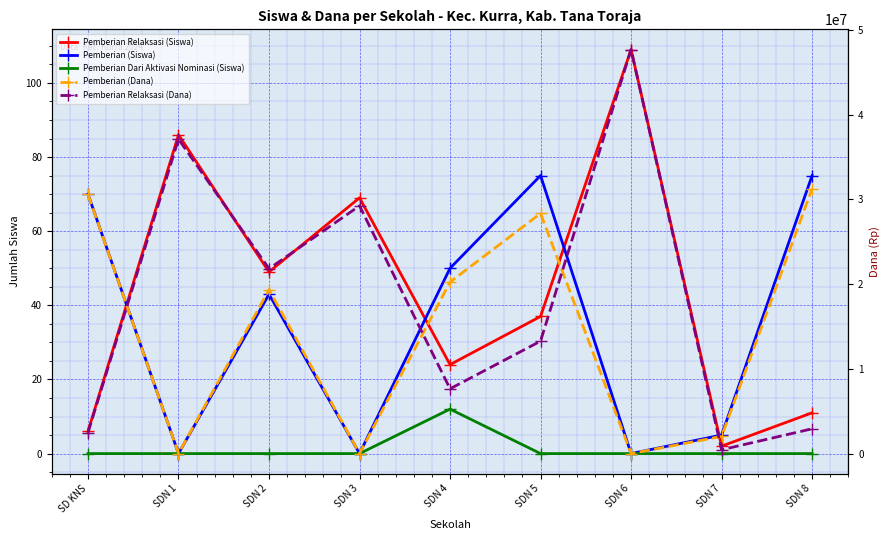

Which series has the widest spread of values?

Pemberian Relaksasi (Dana)